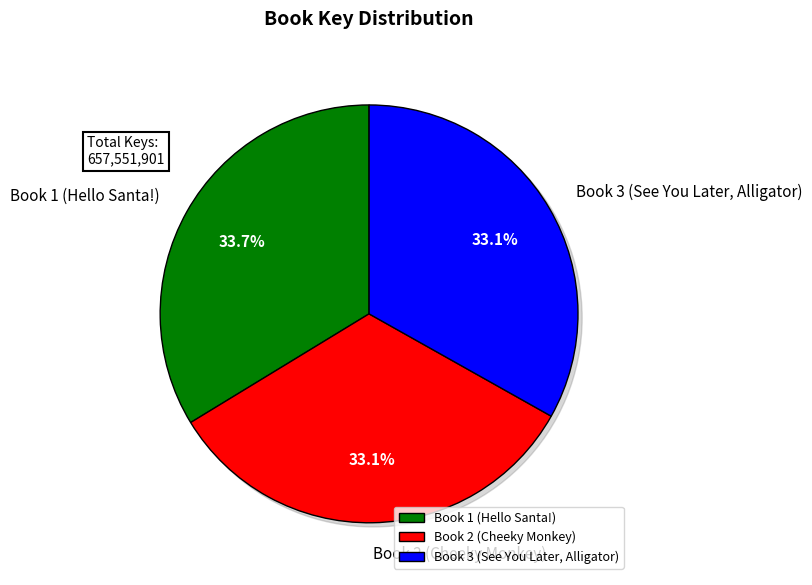

To the nearest percent, what portion does Book 2 (Cheeky Monkey) represent?

33%